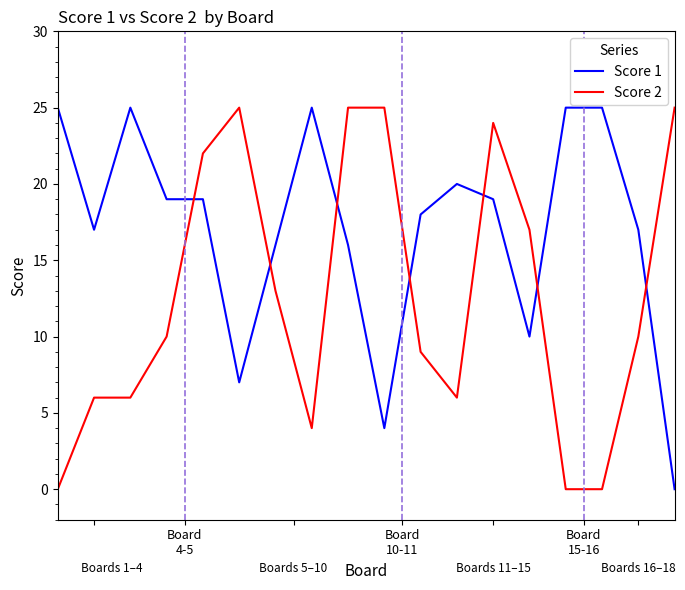

True or false: Score 2 and Score 1 intersect in this chart.

True